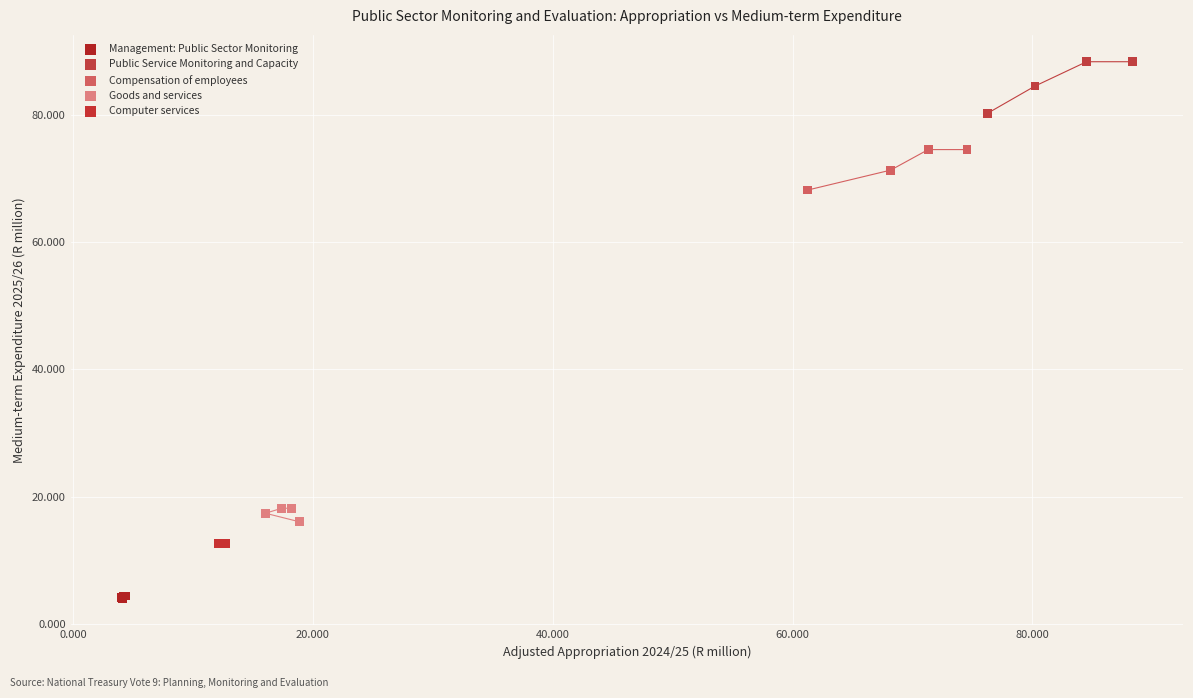

What are all the series names shown in the legend?

Management: Public Sector Monitoring, Public Service Monitoring and Capacity, Compensation of employees, Goods and services, Computer services